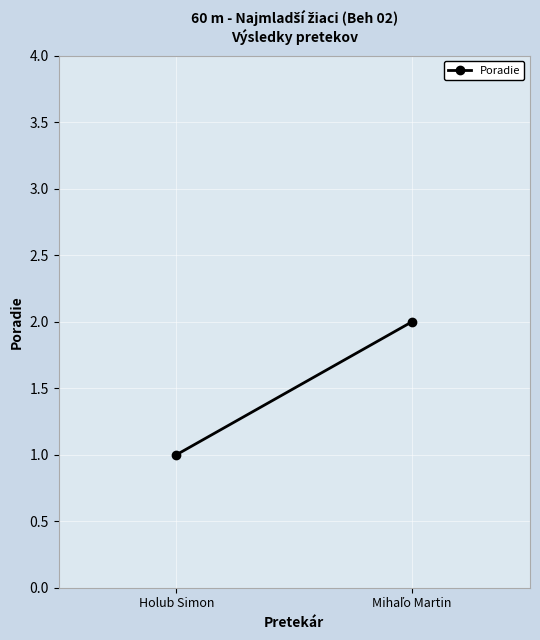

The value at Holub Simon is 1. True or false?

False